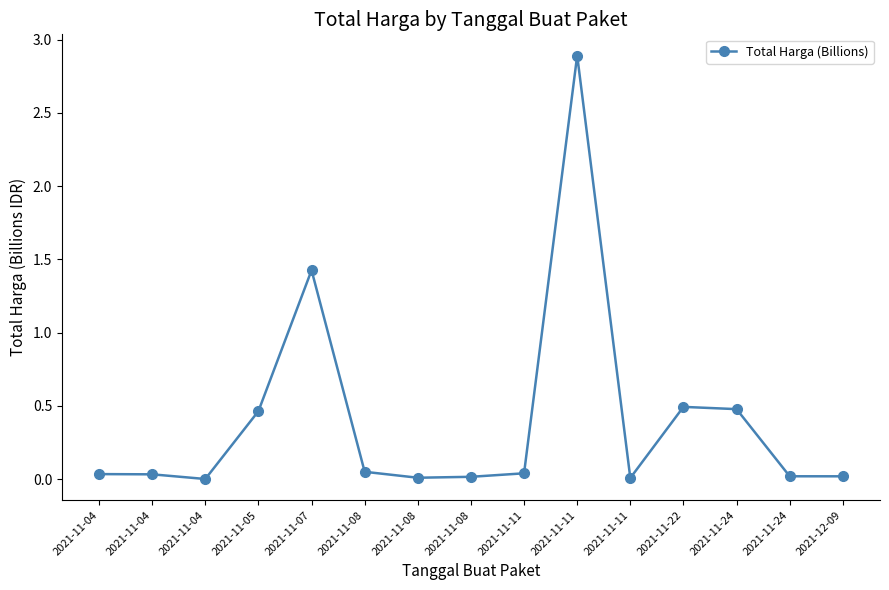

List the labels in order of value, smallest first.

2021-11-04, 2021-11-11, 2021-11-08, 2021-11-08, 2021-12-09, 2021-11-24, 2021-11-04, 2021-11-04, 2021-11-11, 2021-11-08, 2021-11-05, 2021-11-24, 2021-11-22, 2021-11-07, 2021-11-11